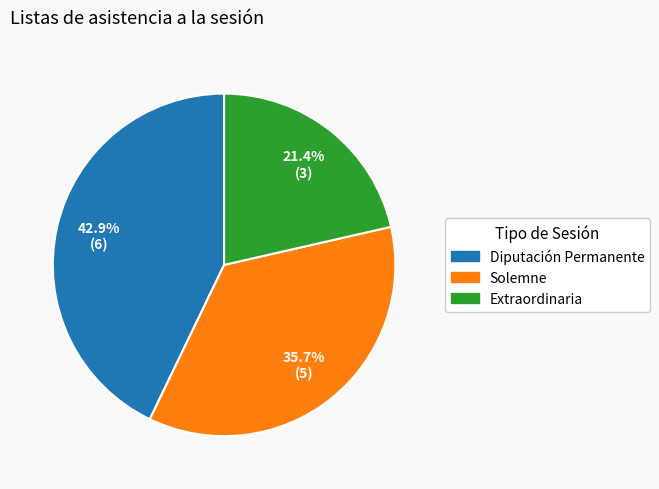

Is it true that Extraordinaria is 10% of the pie?

False